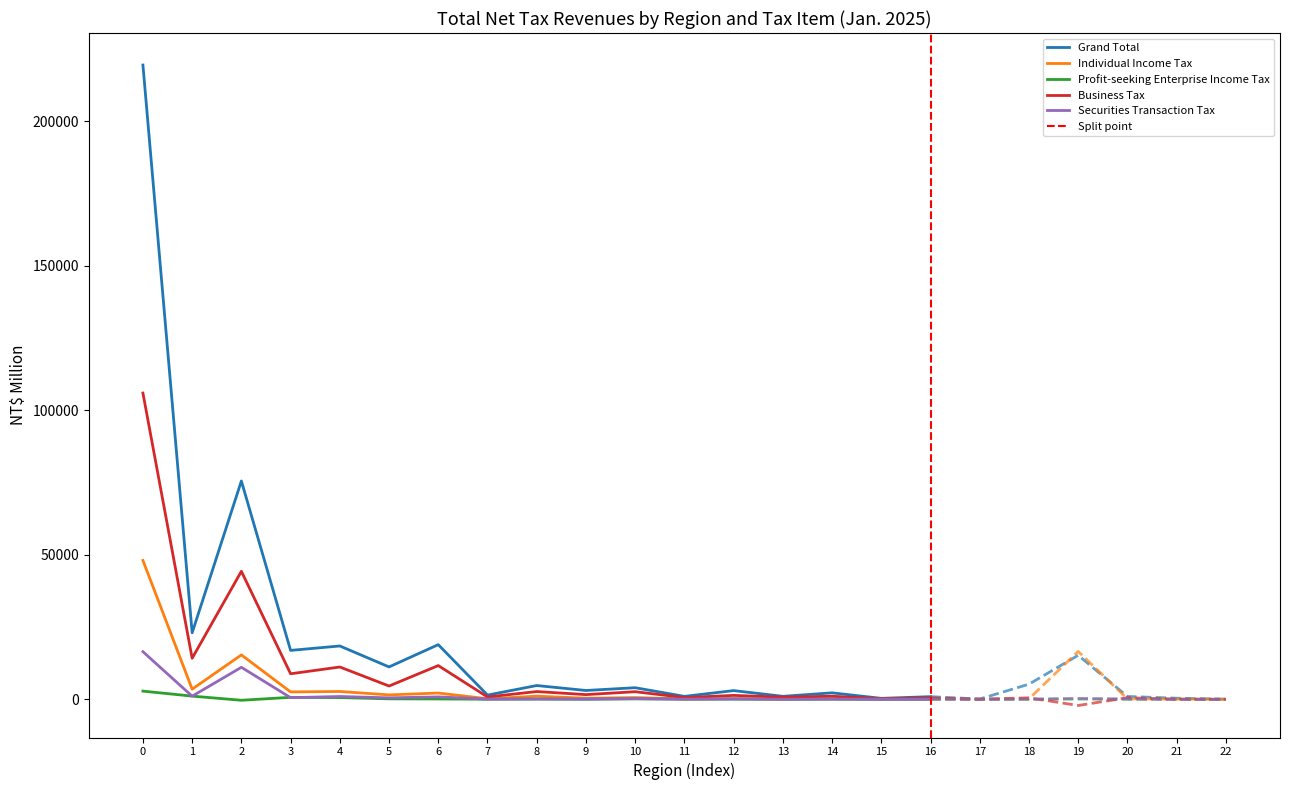

The value of Securities Transaction Tax at 2 is 11066. True or false?

True